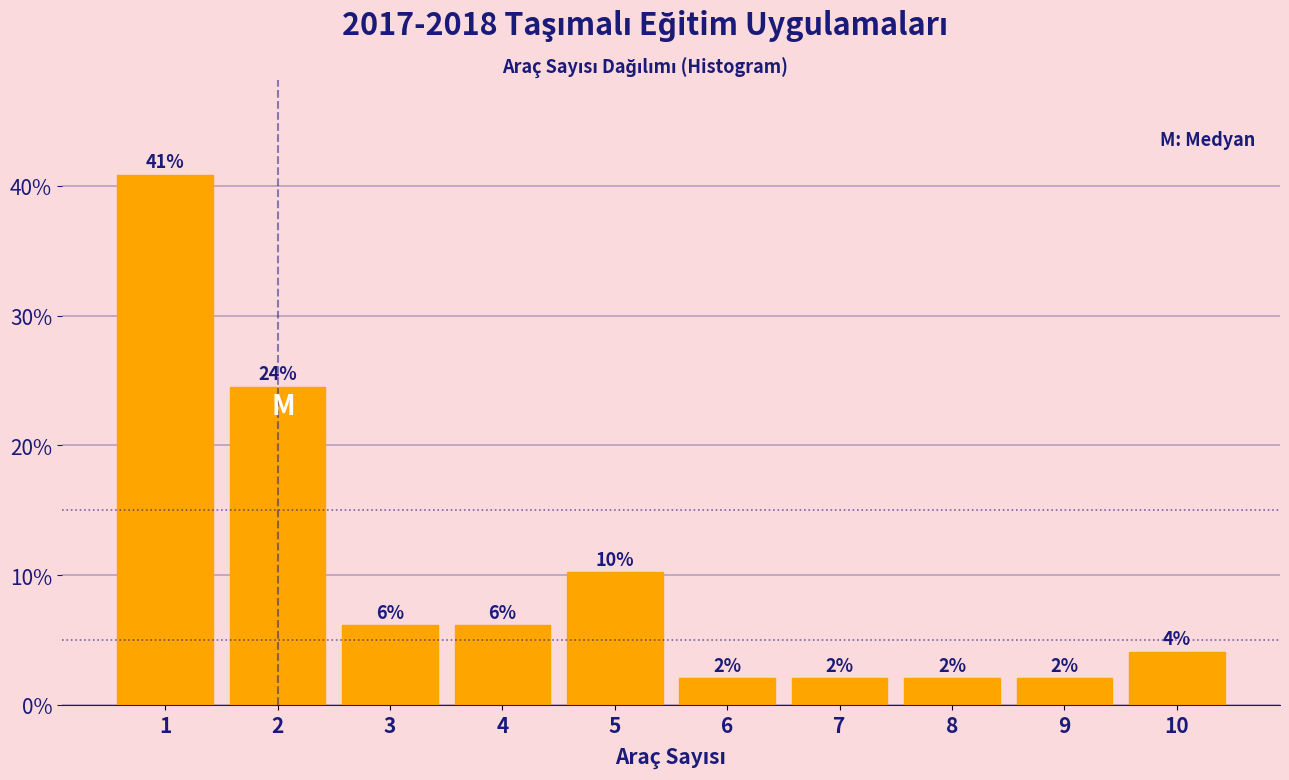

Over which range of the x-axis is the bar tallest?

0.5 to 1.5